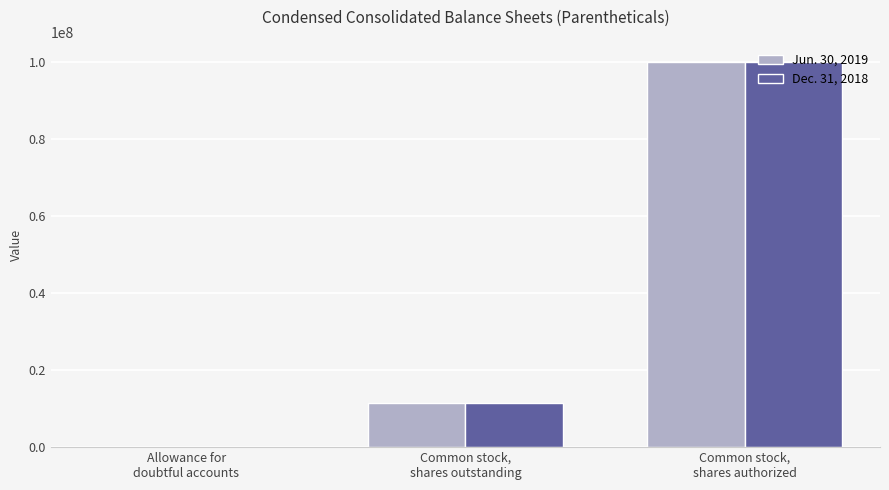

Which series has the widest spread of values?

Dec. 31, 2018